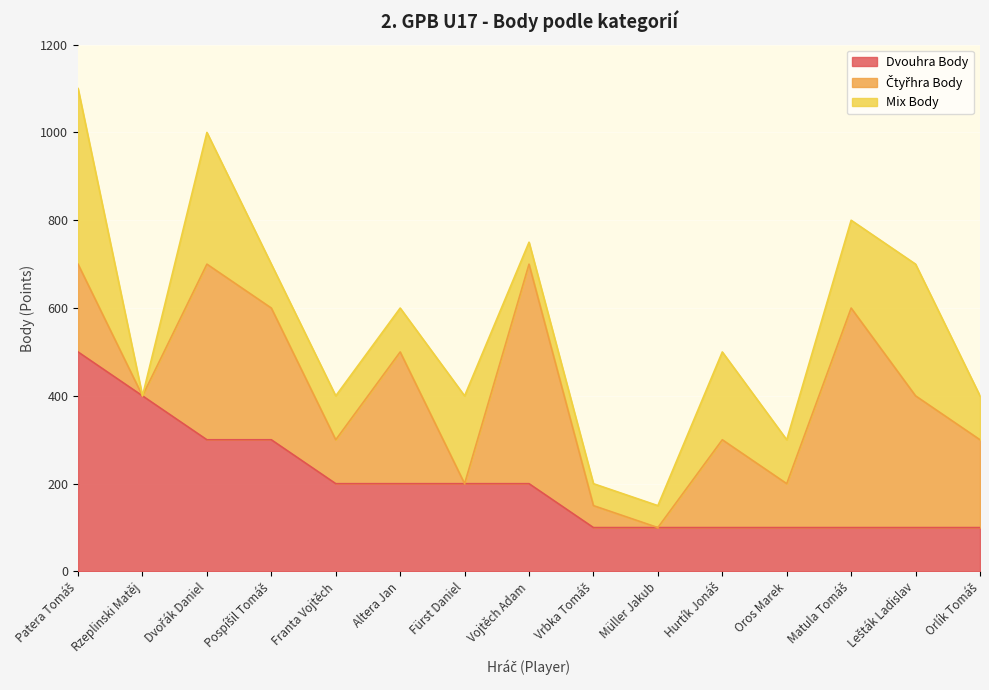

How many Mix Body values are between 50 and 200?

11